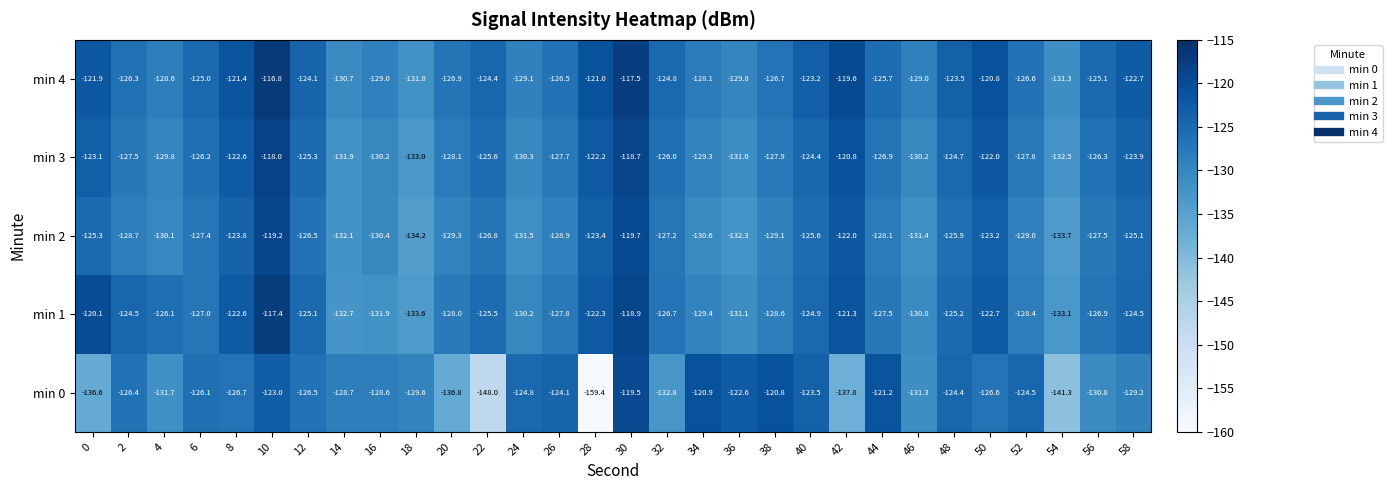

What value does the min 2 series have at 0?

-125.3